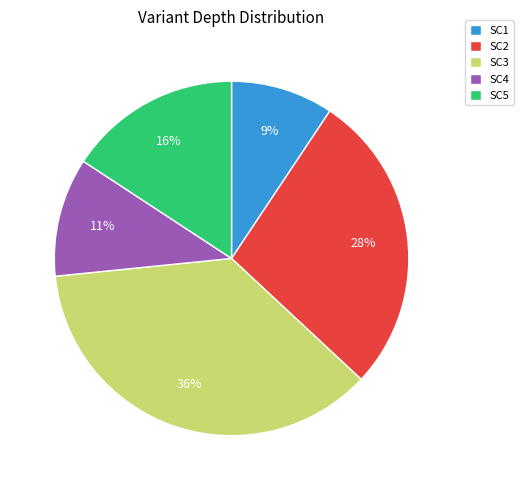

Which category has the biggest portion of the pie?

SC3